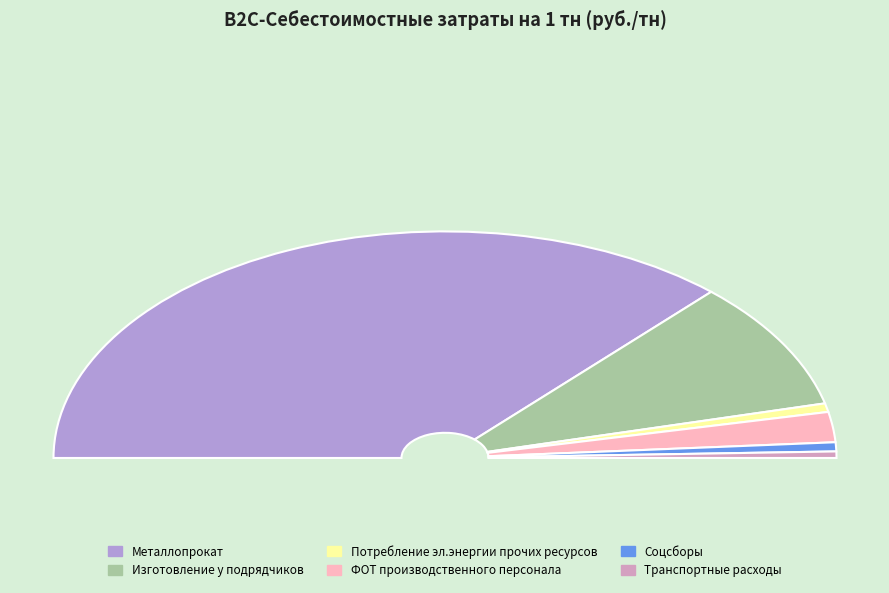

What percentage do Транспортные расходы and Соцсборы together represent?

2.2%